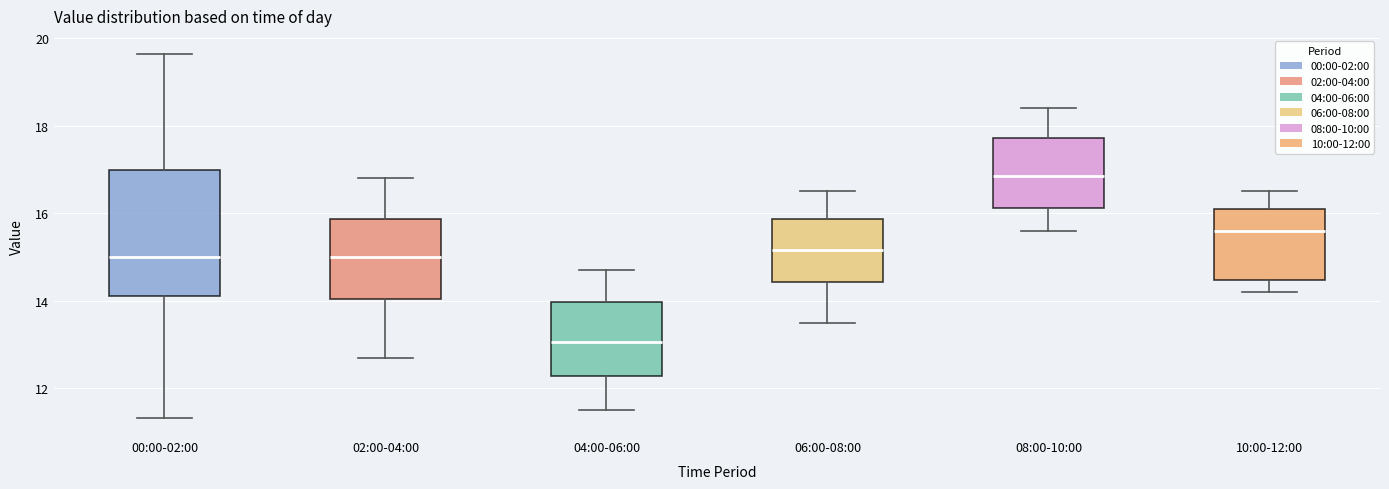

Comparing the boxes themselves (not the whiskers), which one is the tallest?

00:00-02:00